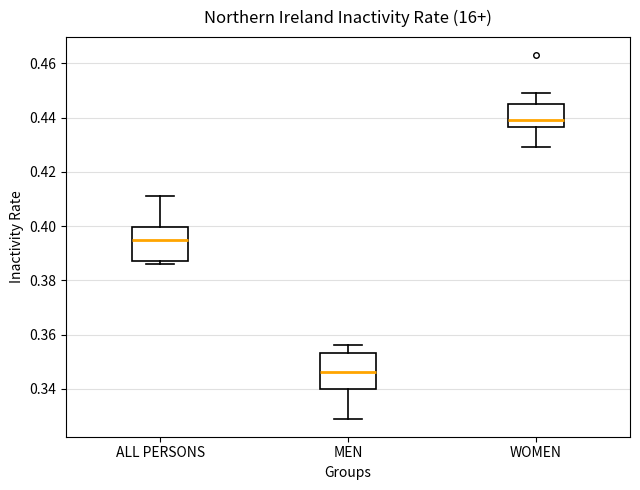

Reading left to right, transcribe this box plot: for each box, give where its median line is, the range the box spans, and where its two whiskers end, as read against the y-axis. The values are not printed on the chart, so give them approximately, as read against the axis.

ALL PERSONS: median 0.396, box 0.388 to 0.400, whiskers 0.386 to 0.412
MEN: median 0.346, box 0.340 to 0.354, whiskers 0.330 to 0.356
WOMEN: median 0.440, box 0.436 to 0.446, whiskers 0.430 to 0.450